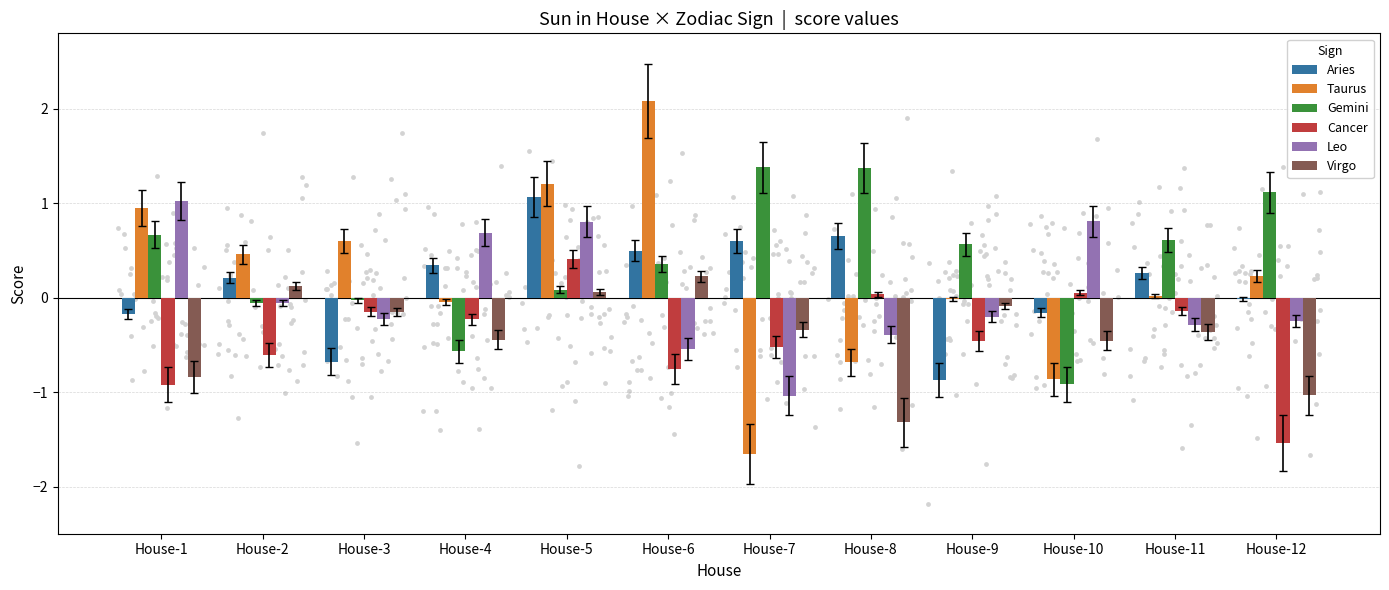

Which series reaches the maximum Y coordinate?

Taurus